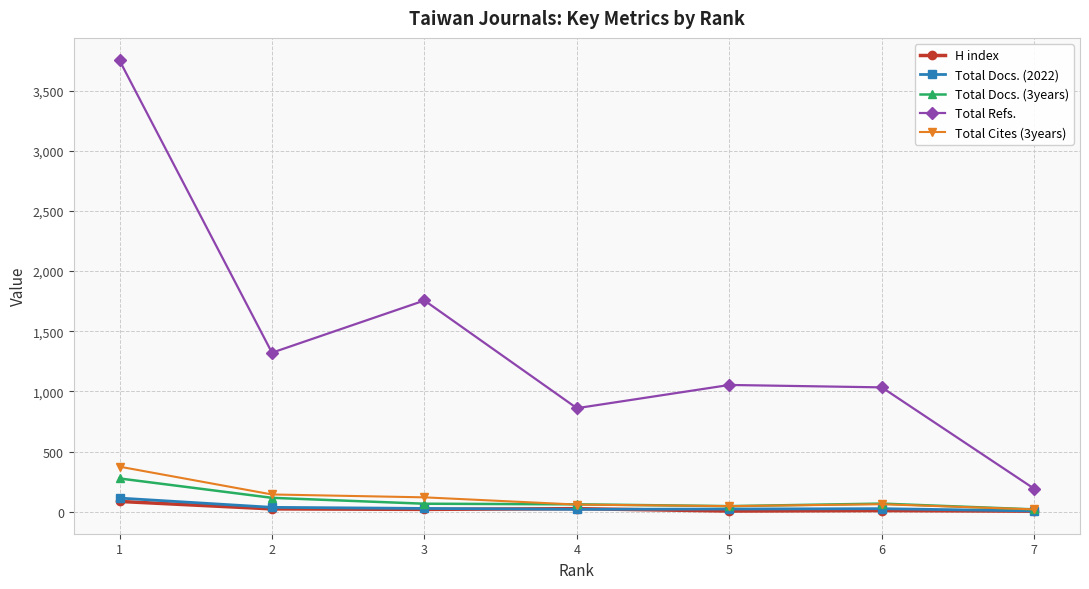

What is the sum of the Total Cites (3years) values at 2 and 6?

207